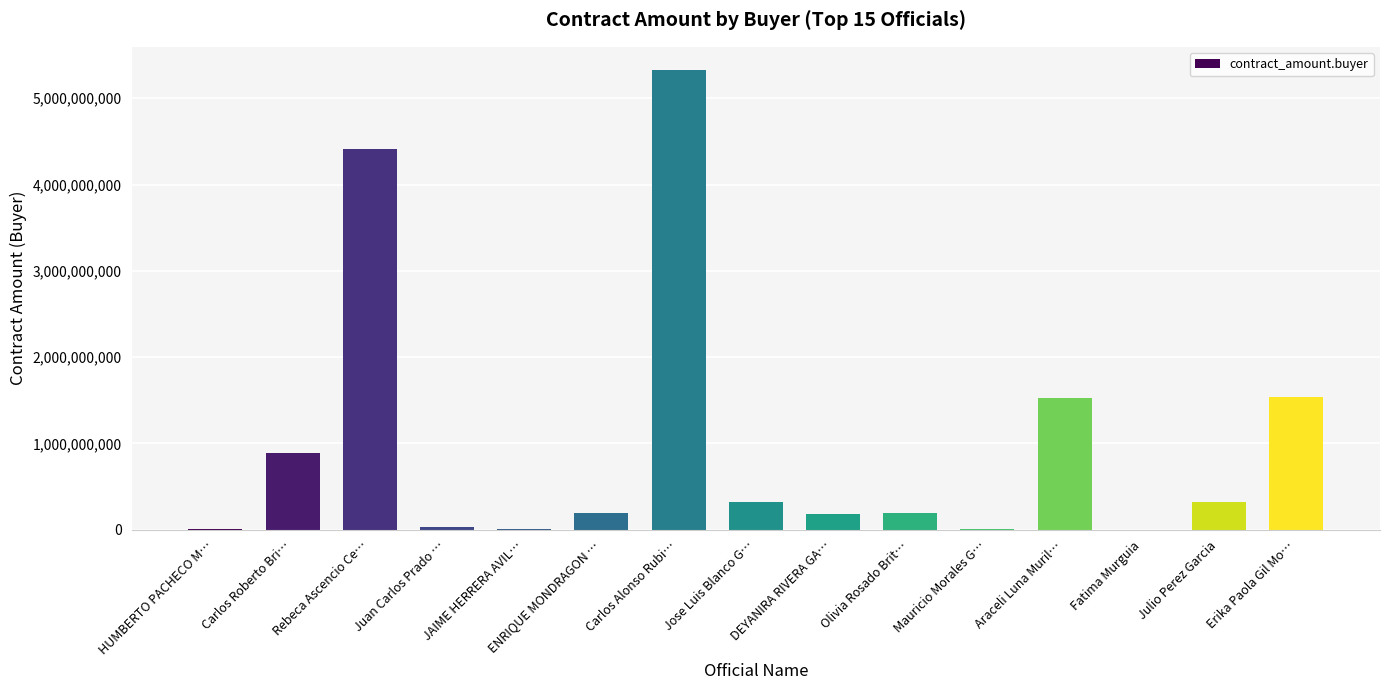

The value at Olivia Rosado Brit… is 198981478.2. True or false?

True